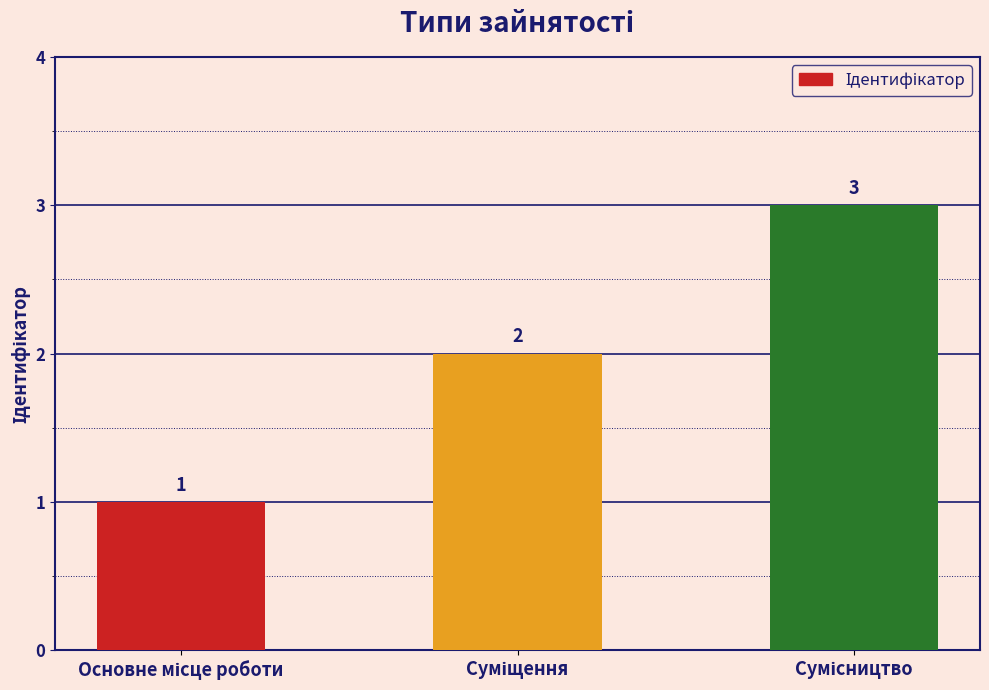

How many values are between 1 and 3?

3